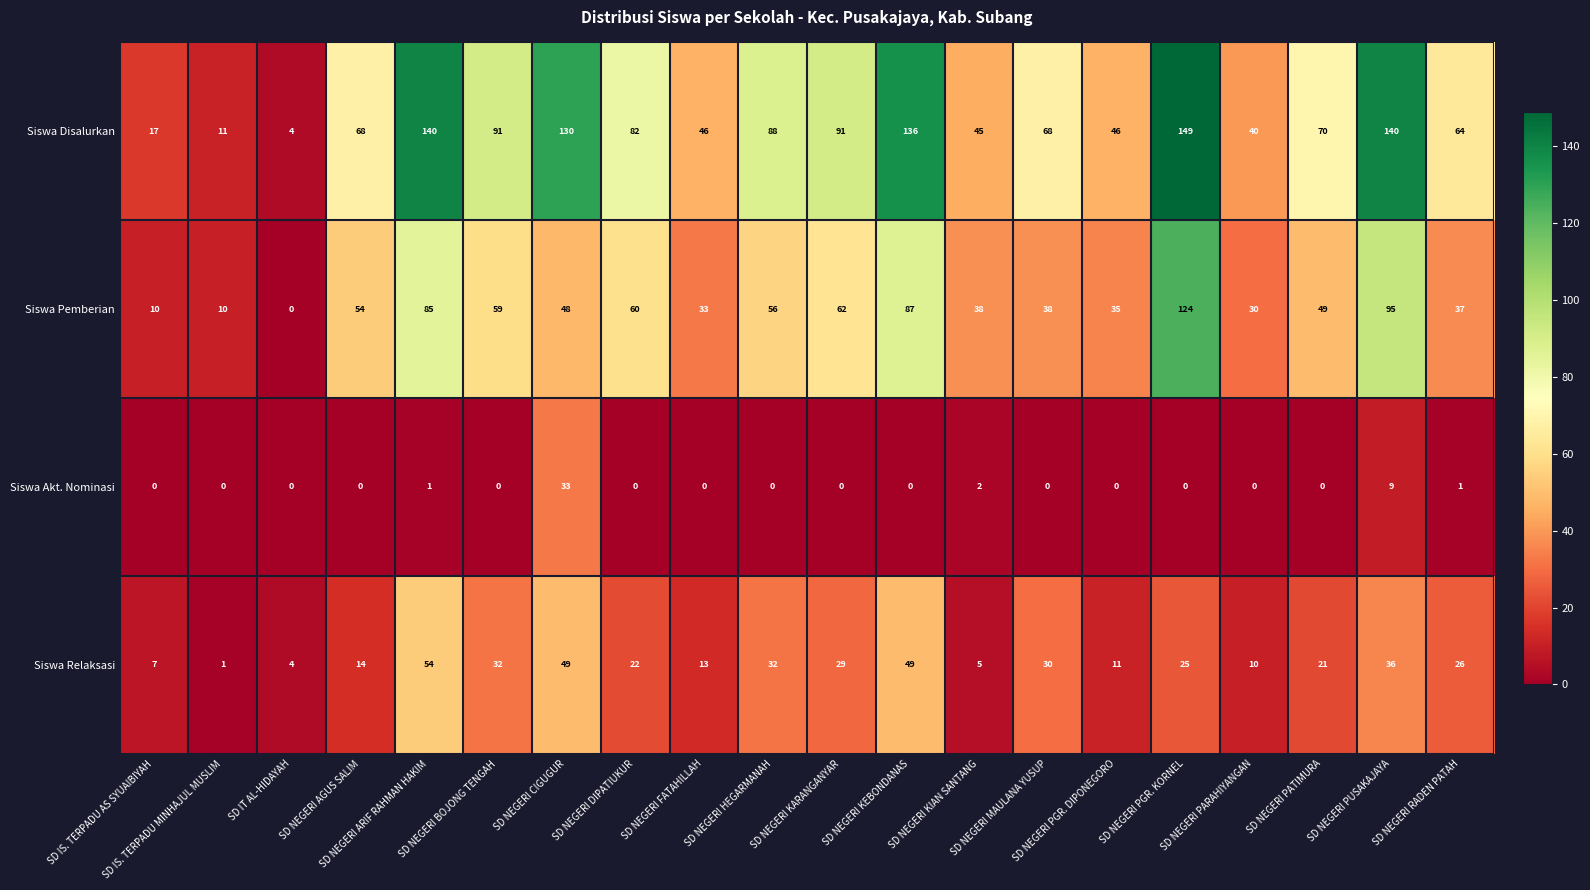

List the series in order of their overall mean, highest first.

Siswa Disalurkan, Siswa Pemberian, Siswa Relaksasi, Siswa Akt. Nominasi